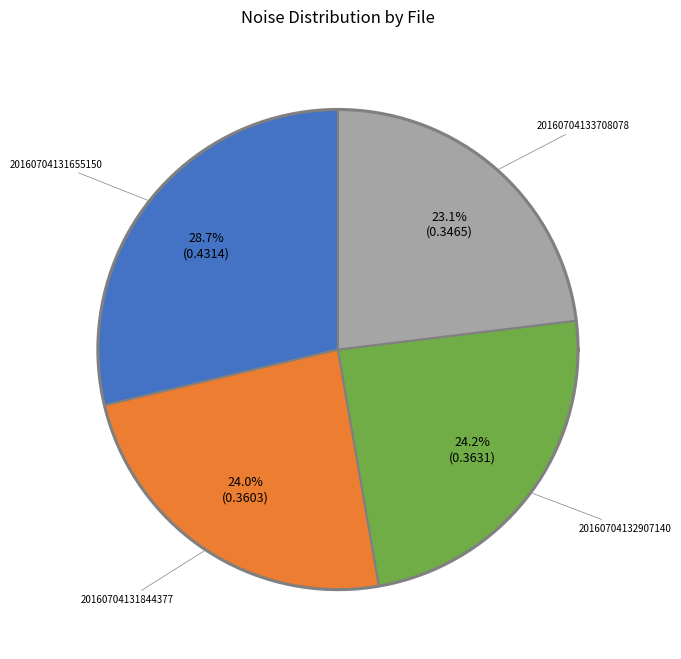

Rank the categories by value from highest to lowest.

20160704131655150, 20160704132907140, 20160704131844377, 20160704133708078